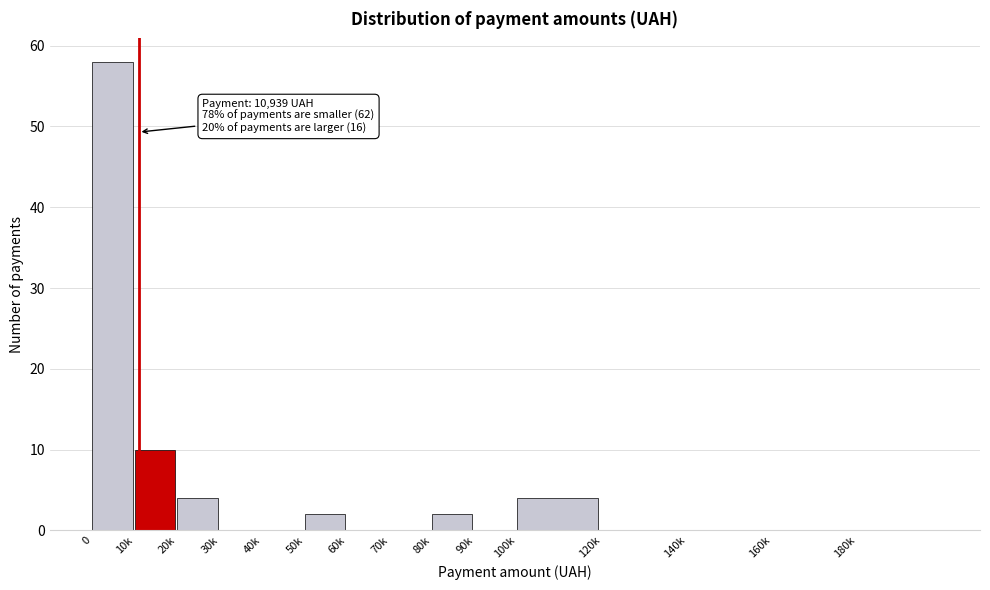

Reading left to right, list all the values displayed in this chart.

0=58	10k=10	20k=4	30k=0	40k=0	50k=2	60k=0	70k=0	80k=2	90k=0	100k=4	120k=0	140k=0	160k=0	180k=0